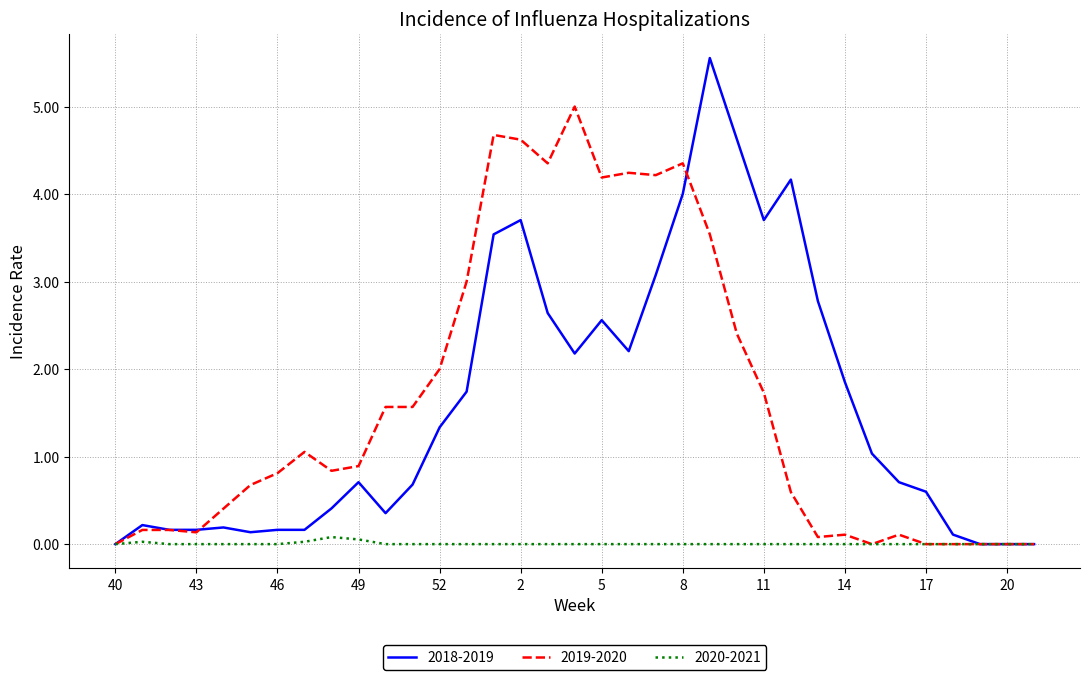

Which series has the widest spread of values?

2018-2019